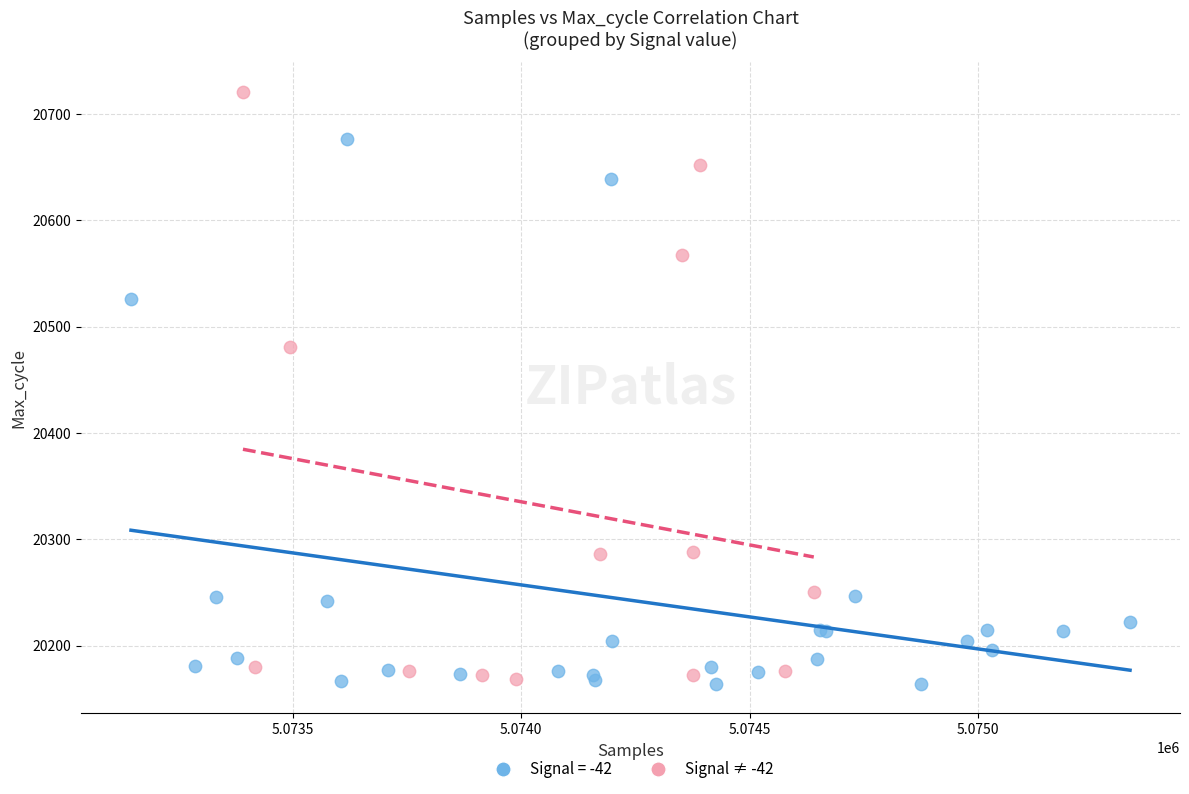

Which series contains the highest Y value?

Signal ≠ -42